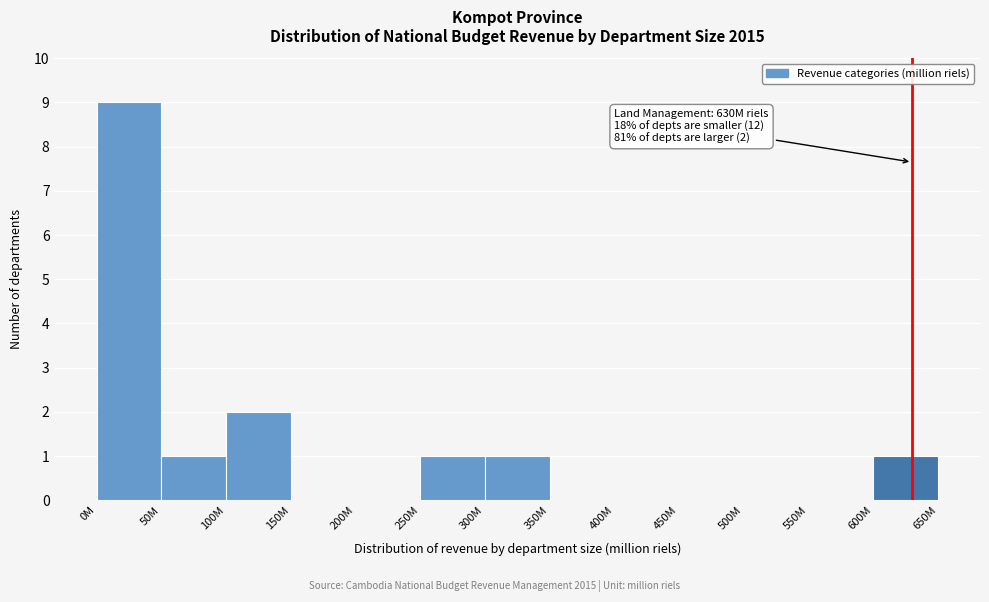

Reading left to right, transcribe all the data shown in this chart.

0M=9	50M=1	100M=2	150M=0	200M=0	250M=1	300M=1	350M=0	400M=0	450M=0	500M=0	550M=0	600M=1